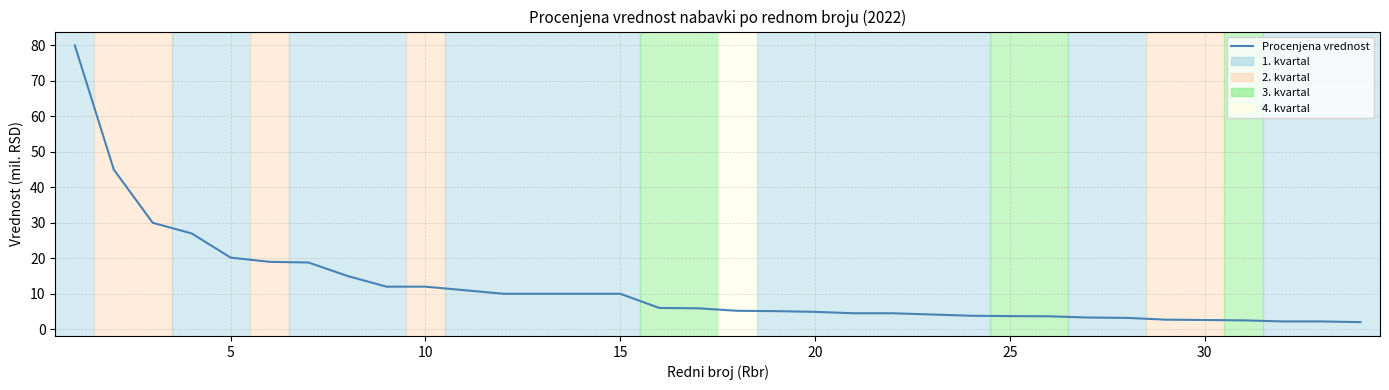

What is the difference between the maximum and minimum values?

78.0